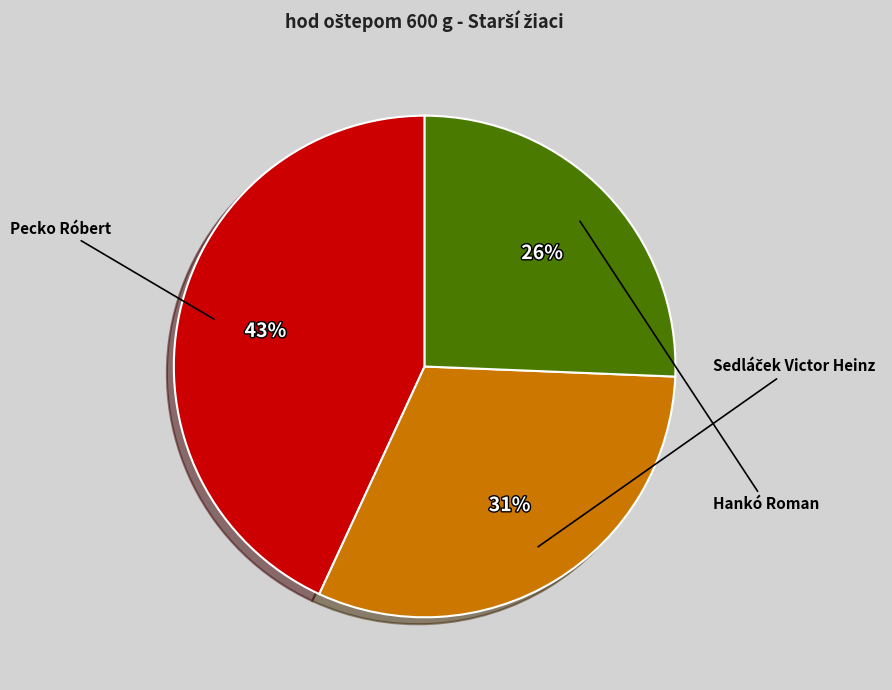

To the nearest percent, what is the average slice percentage?

33%